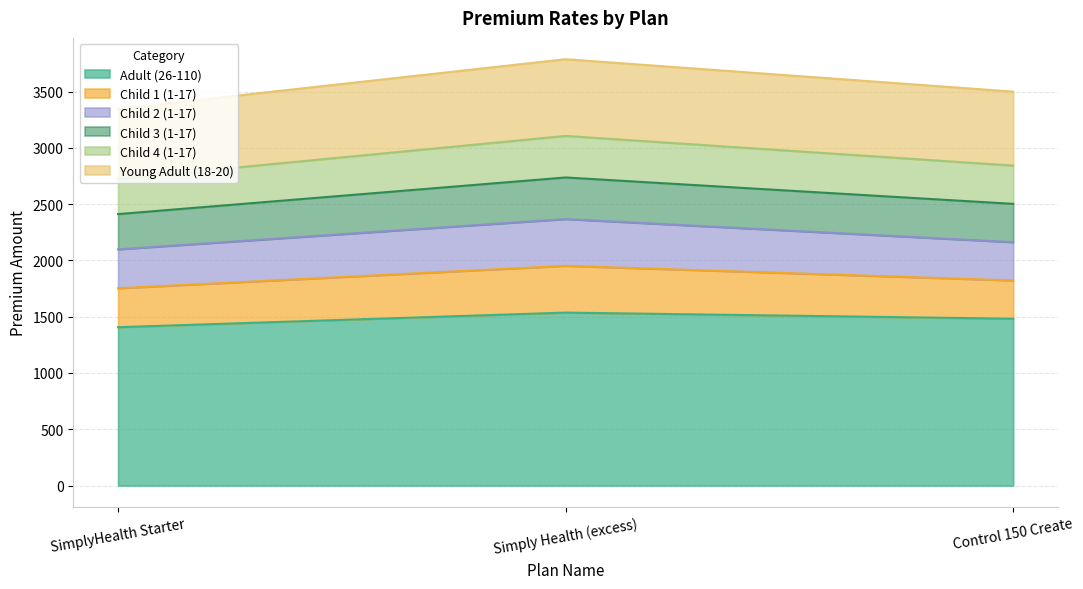

Does the chart display data point markers on the line(s)?

No